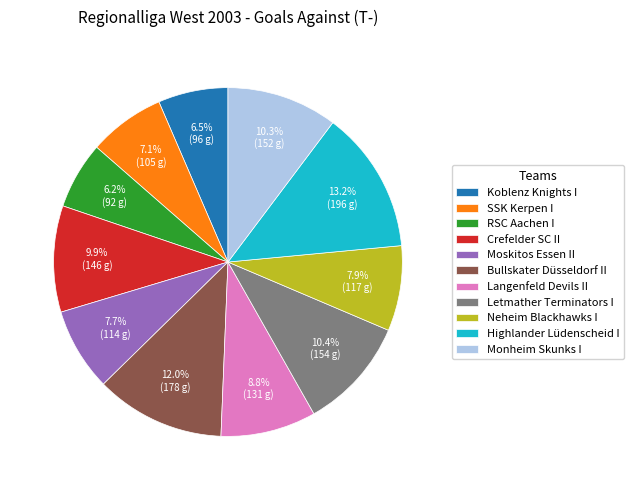

What percentage do Highlander Lüdenscheid I and SSK Kerpen I together represent?

20.3%